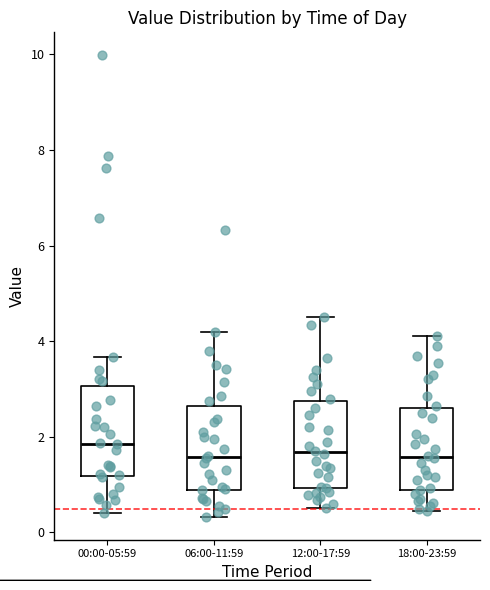

Where is the lower edge of the box for 06:00-11:59 on the y-axis? The values are not printed on the chart, so give them approximately, as read against the axis.

0.8